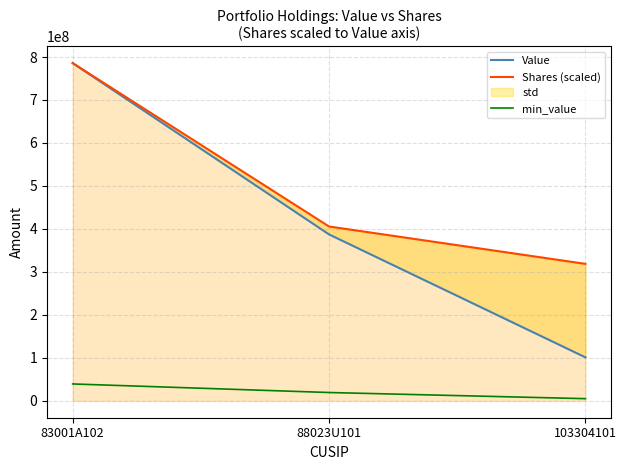

What position from the right is 83001A102?

3